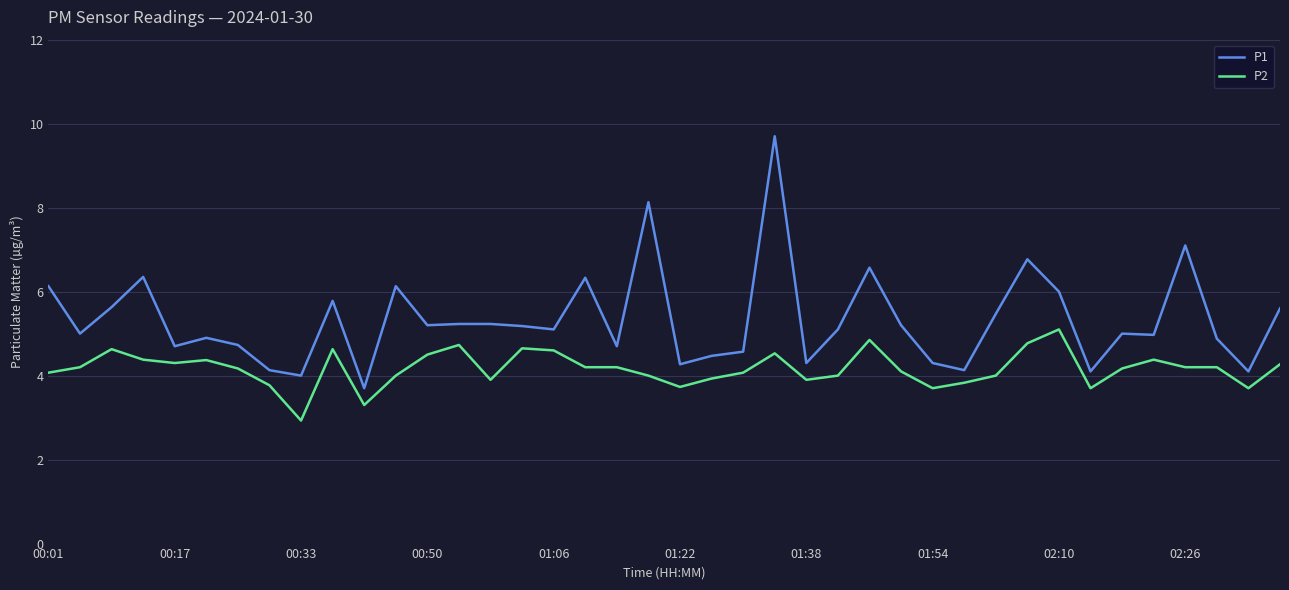

How many series are shown in this chart?

2